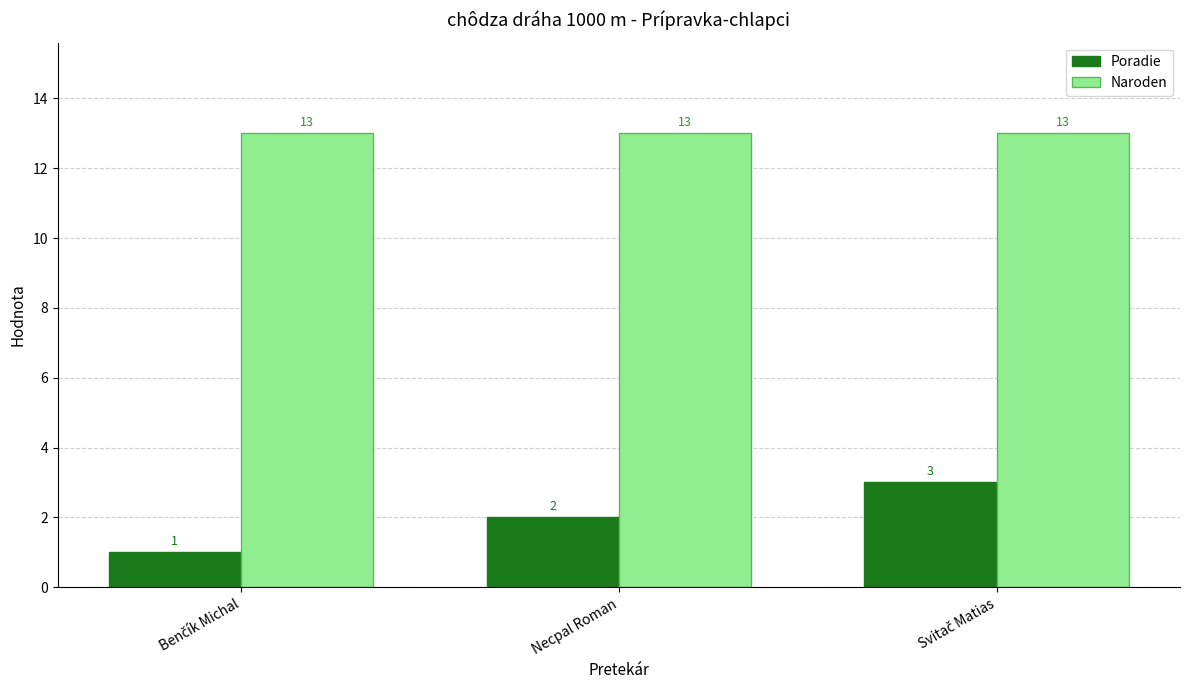

Which series has the largest total across all categories?

Naroden